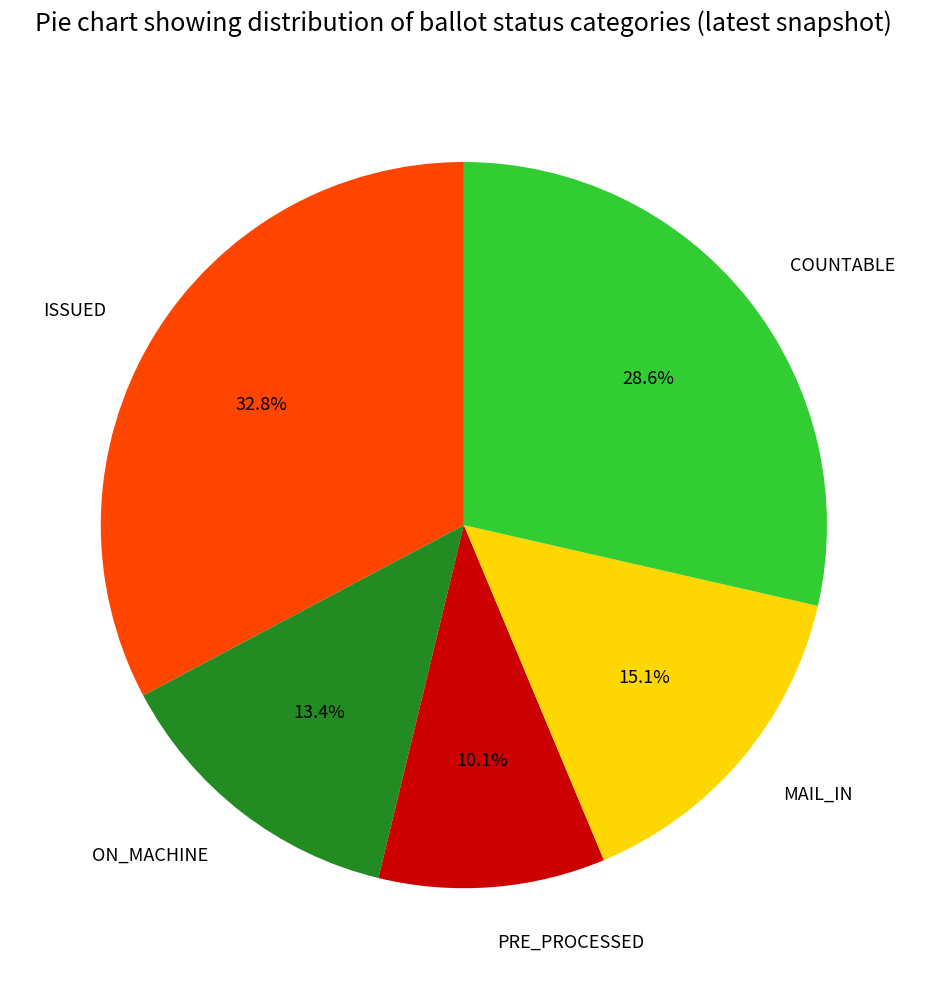

The MAIL_IN slice represents 15% of the pie. True or false?

True